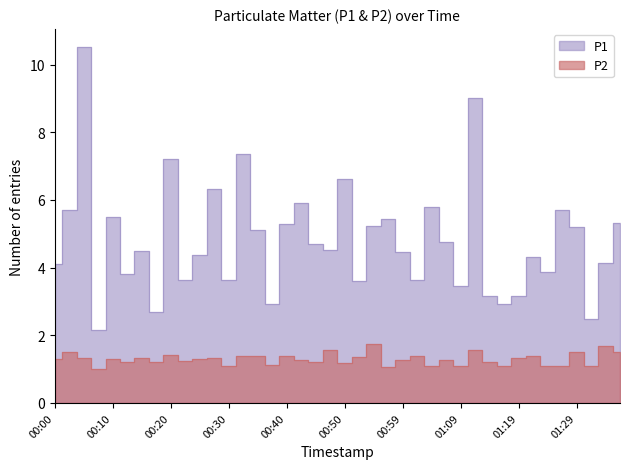

The value of P1 at 01:17 is 2.9. True or false?

True